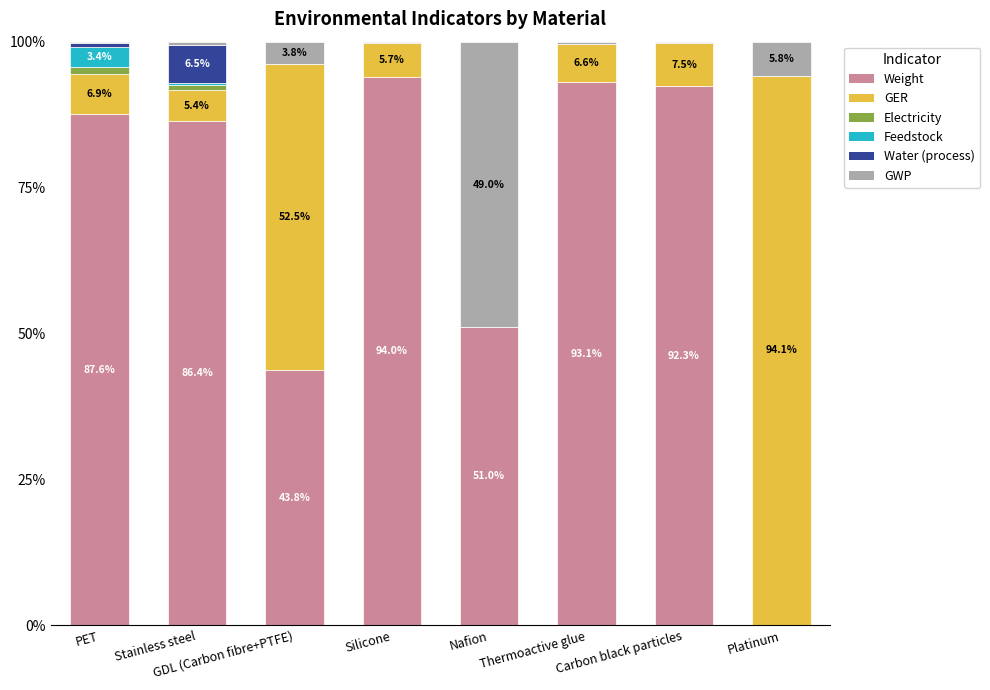

Count the number of data series in this chart.

6